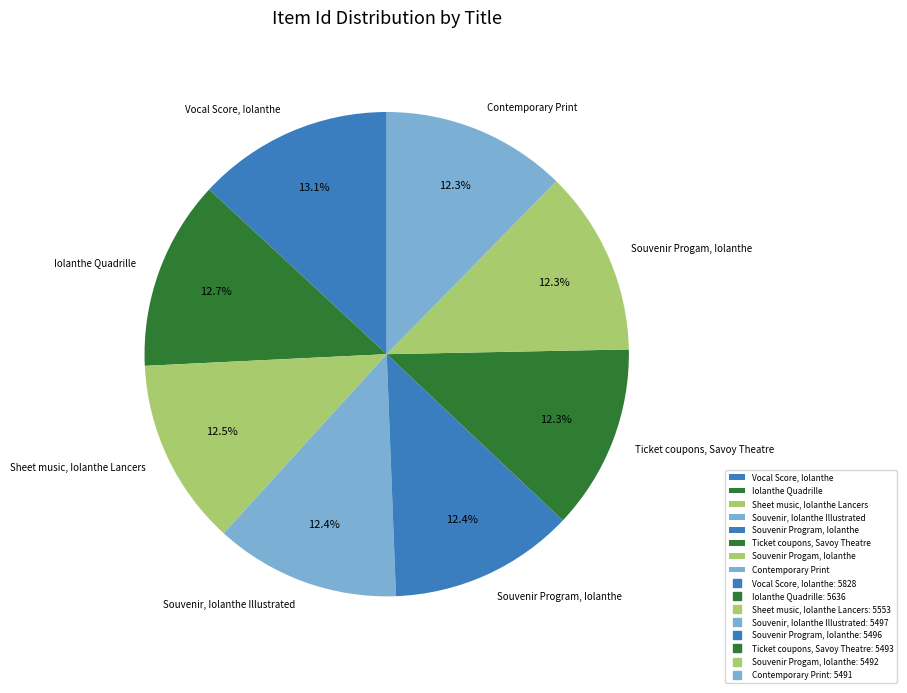

Is it true that Ticket coupons, Savoy Theatre is 27% of the pie?

False